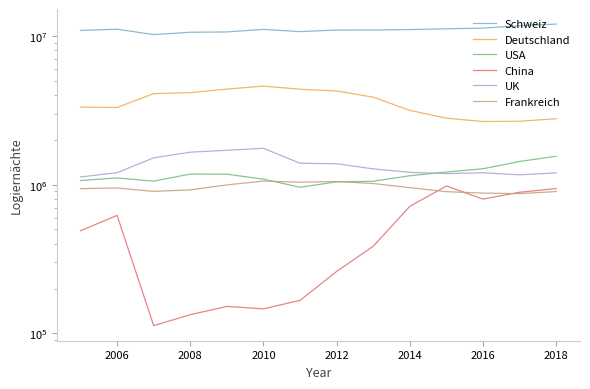

Which series has the largest total across all categories?

Schweiz